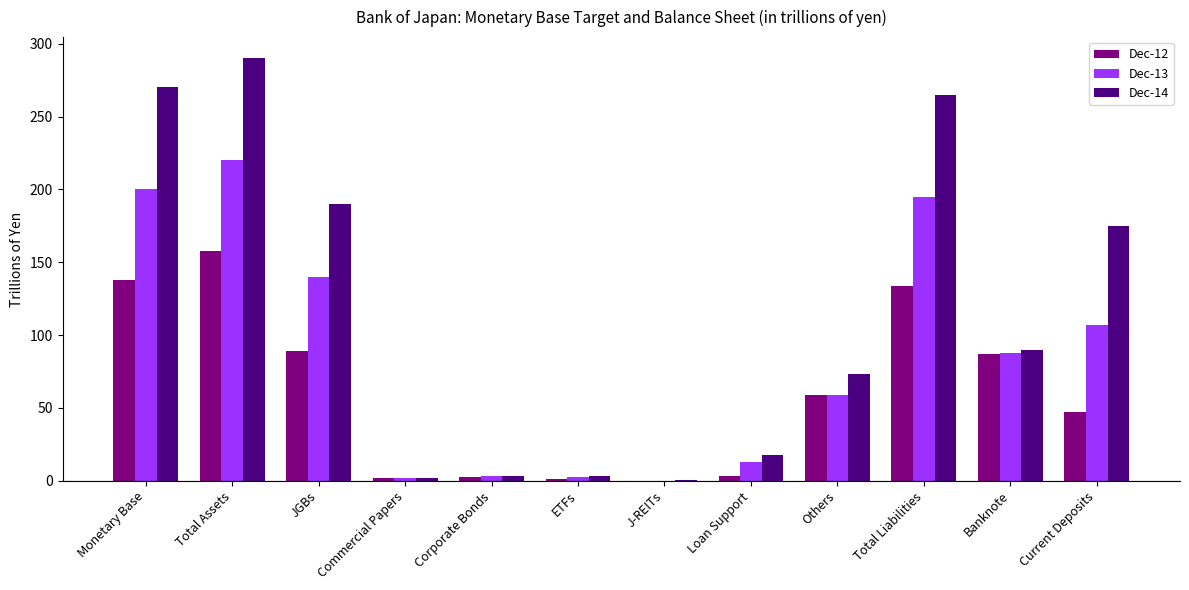

Which series has the largest total across all categories?

Dec-14